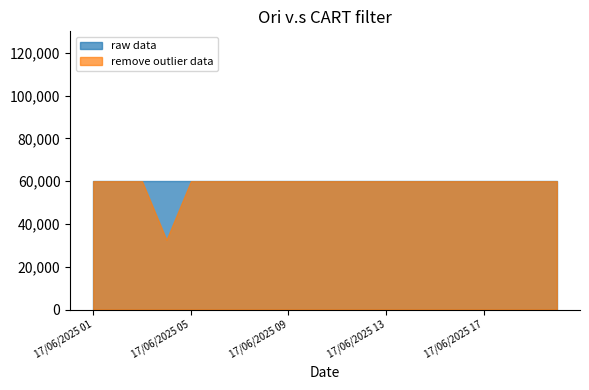

What is the total value across all series at 17/06/2025 17?

119932